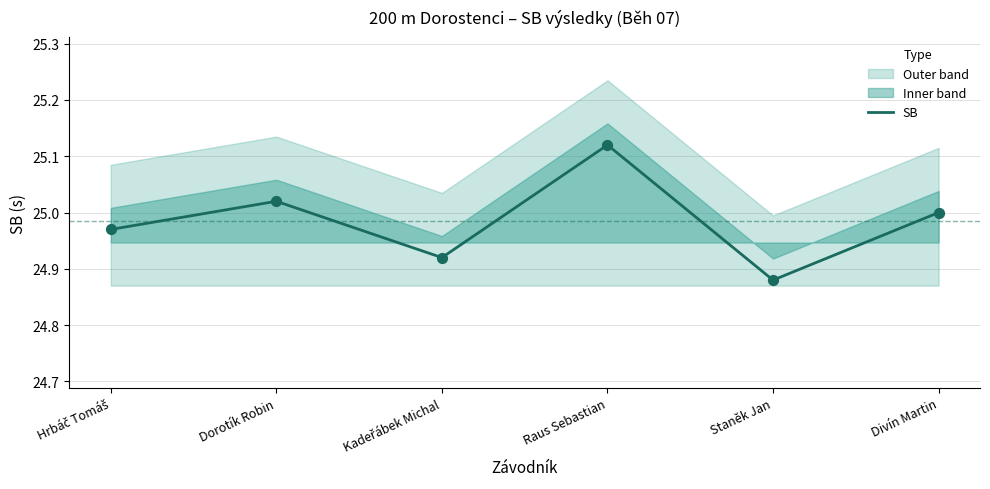

Between Staněk Jan and Raus Sebastian, which is larger?

Raus Sebastian